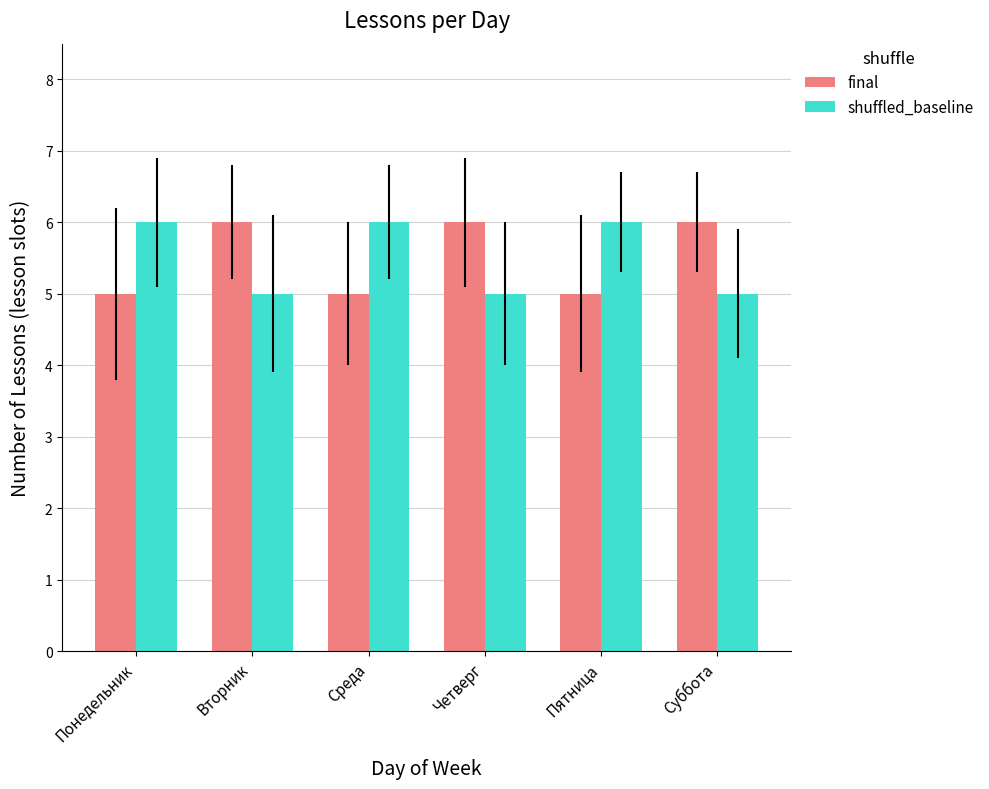

Reading right to left, list all the values displayed in this chart.

final: 6	5	6	5	6	5
shuffled_baseline: 5	6	5	6	5	6